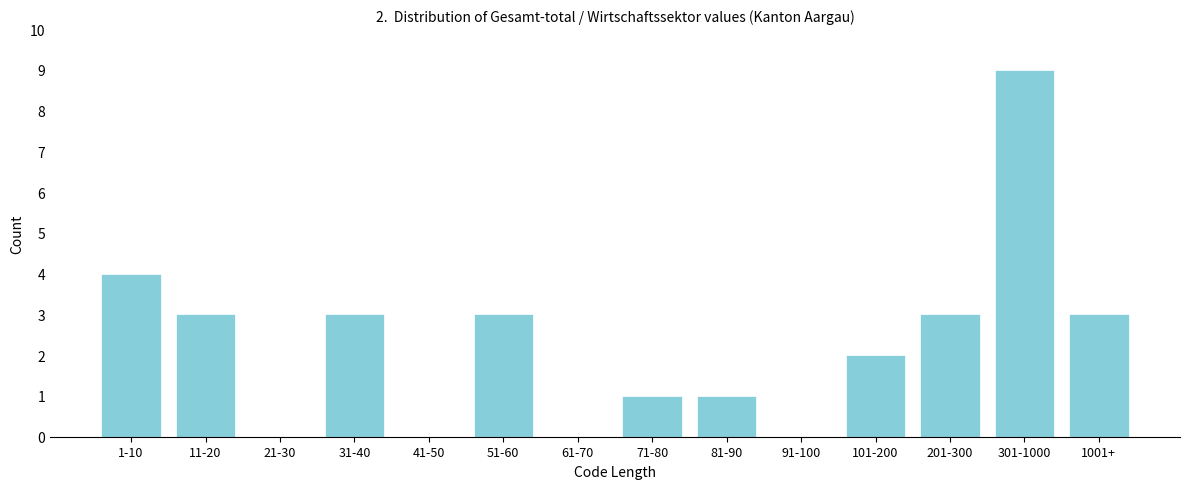

What is the sum of all values?

32